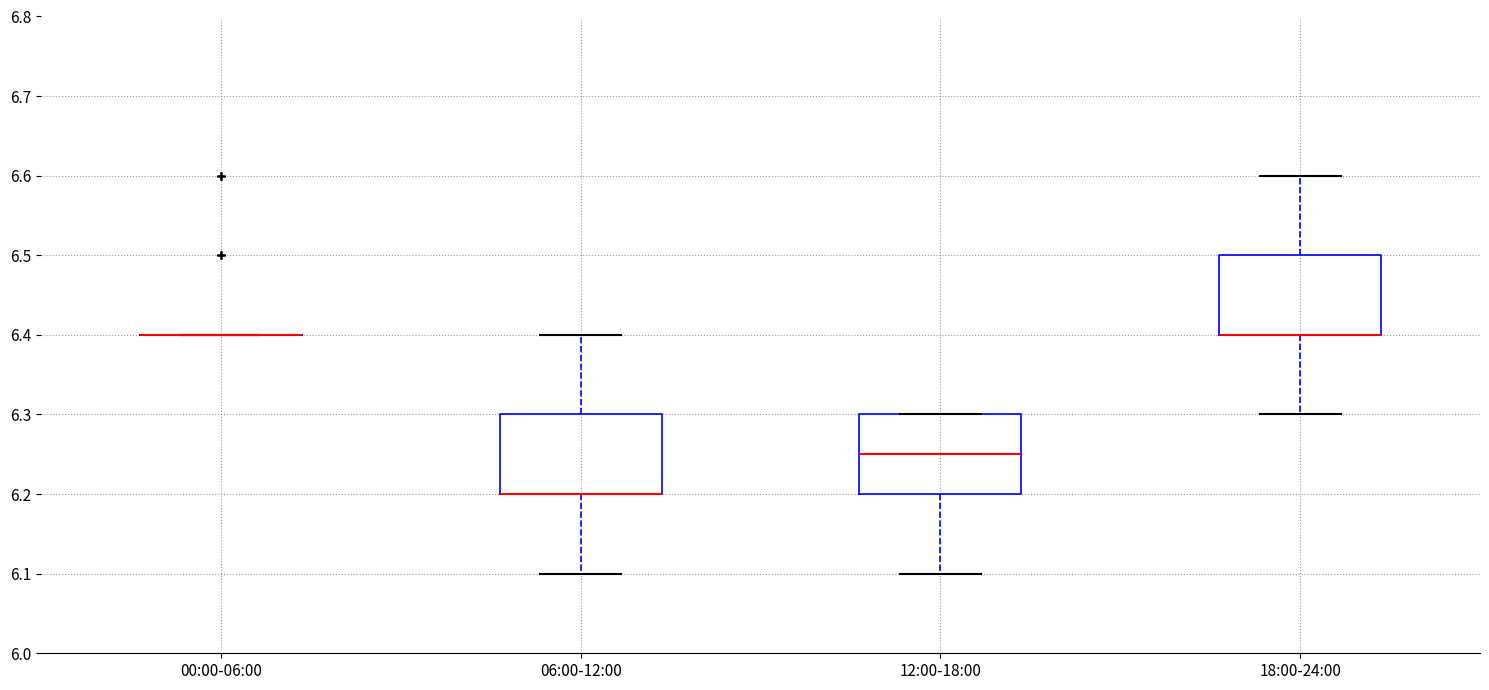

Reading left to right, read every box against the y-axis: the position of its median line, the range the box covers, and the ends of its whiskers. The values are not printed on the chart, so give them approximately, as read against the axis.

00:00-06:00: box collapsed to a line at 6.40, whiskers 6.40 to 6.40
06:00-12:00: median 6.20 (drawn on the box's lower edge), box 6.20 to 6.30, whiskers 6.10 to 6.40
12:00-18:00: median 6.25, box 6.20 to 6.30, whiskers 6.10 to 6.30
18:00-24:00: median 6.40 (drawn on the box's lower edge), box 6.40 to 6.50, whiskers 6.30 to 6.60